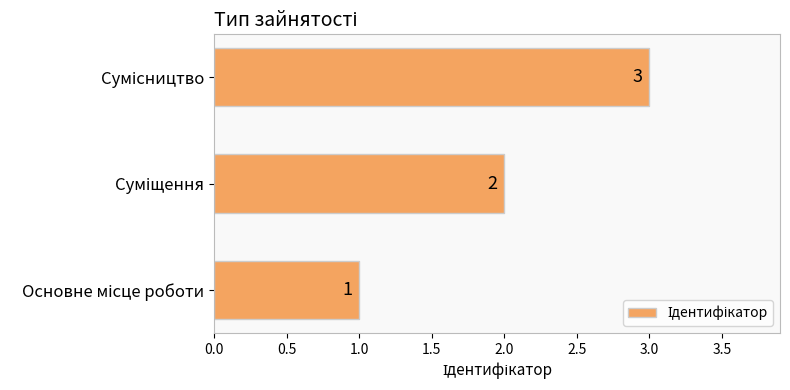

How many data points are less than 2?

1